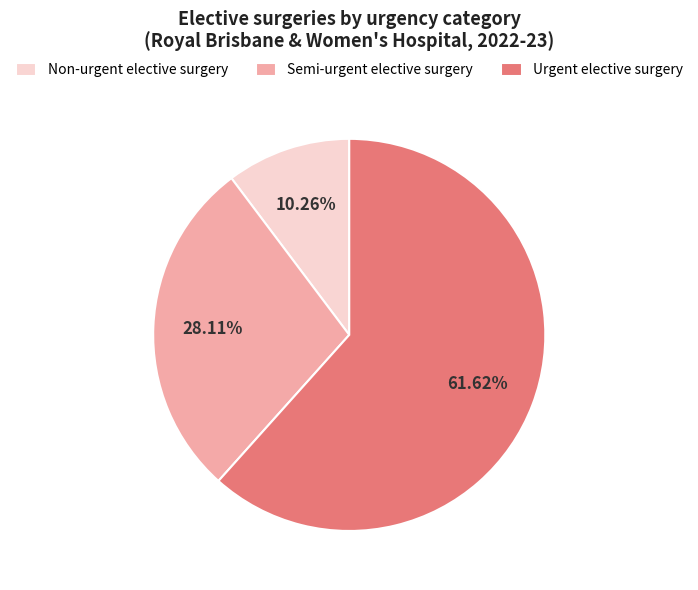

Which slice is the largest?

Urgent elective surgery